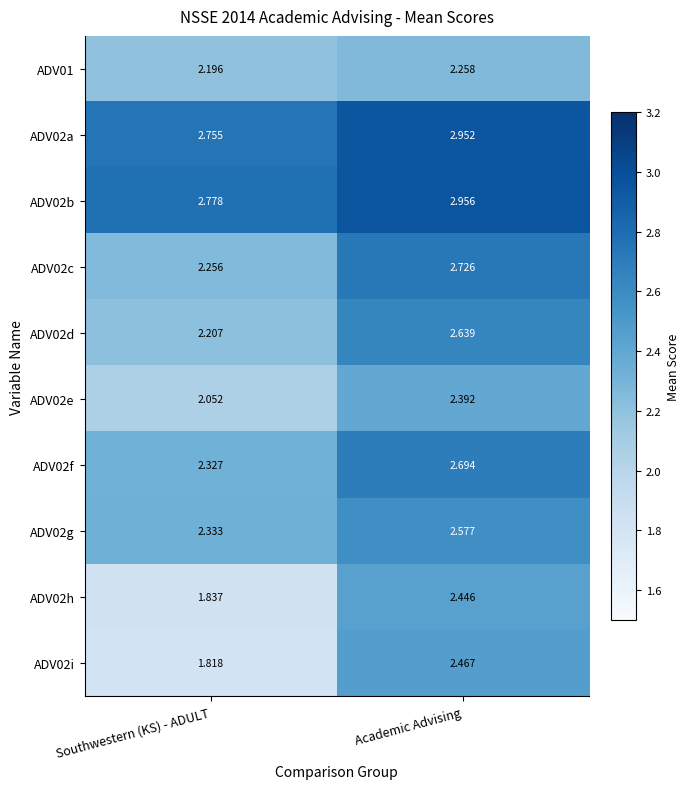

Is the value of ADV02b at Southwestern (KS) - ADULT greater than the value of ADV02g at Academic Advising?

Yes